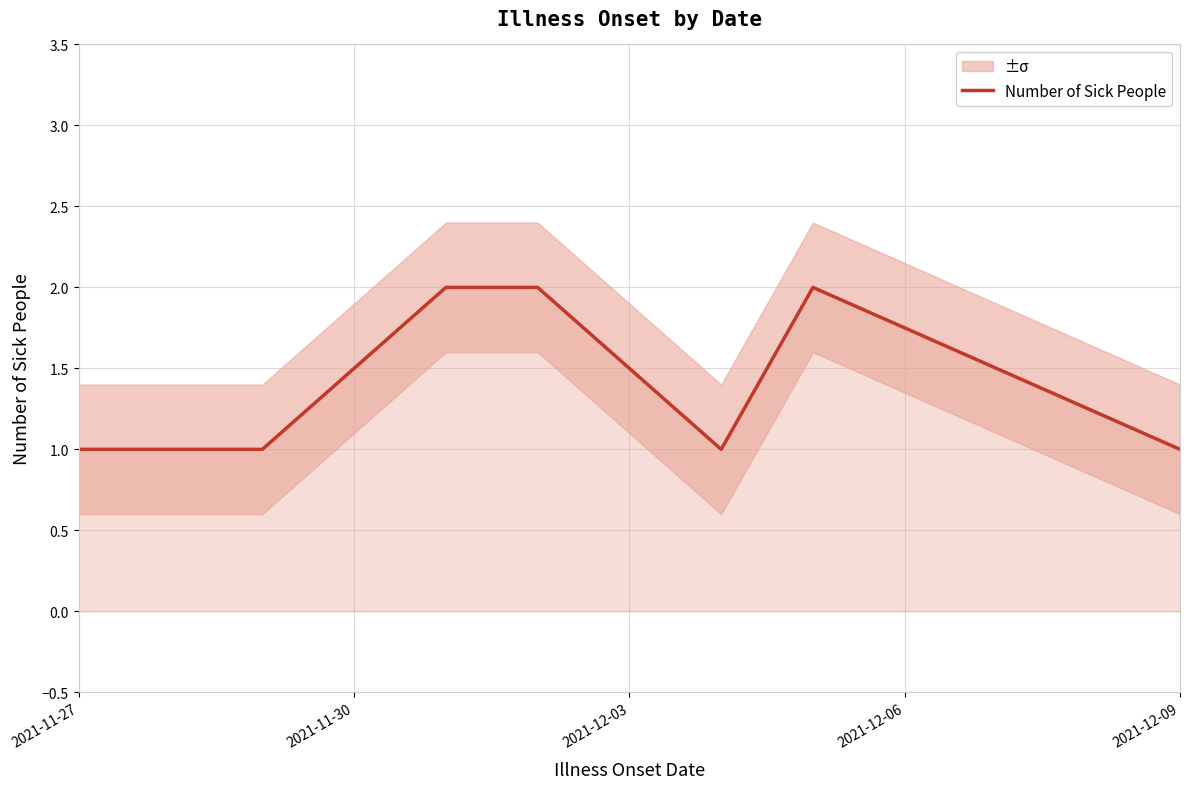

The value of Number of Sick People at 2021-11-27 is 0. True or false?

False